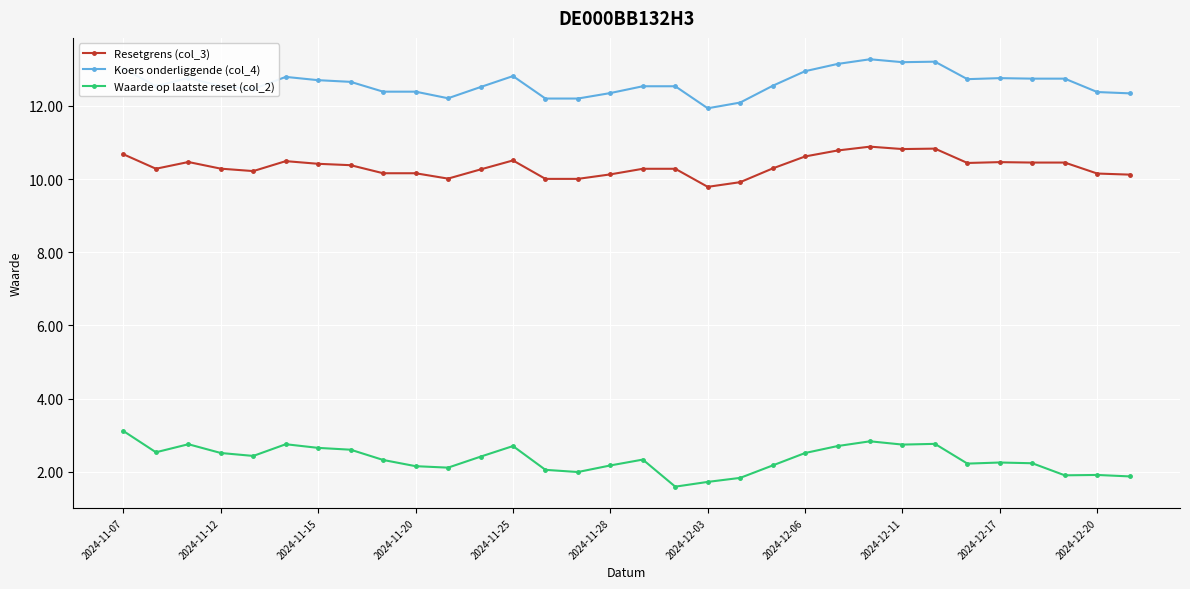

What is the value of the Koers onderliggende (col_4) point at the 9th from the left?

12.4